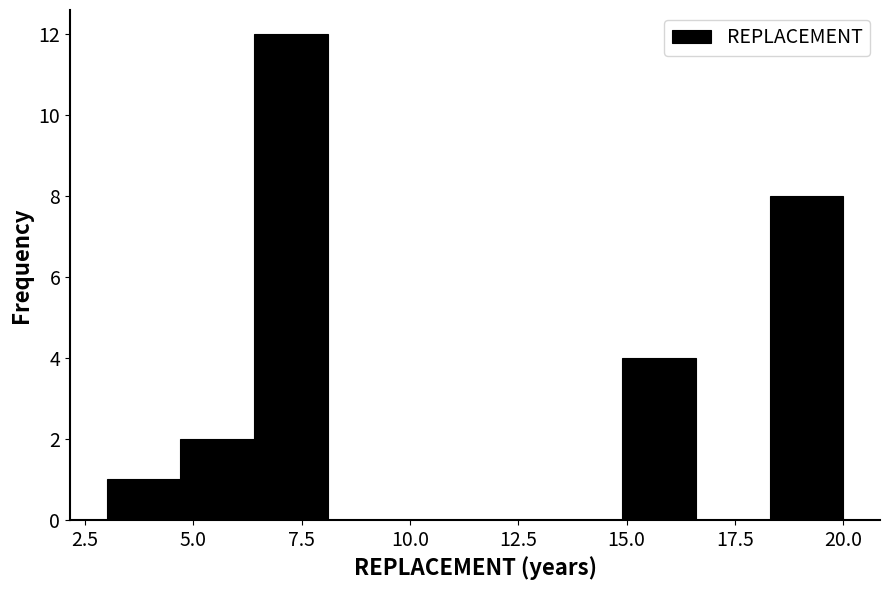

Around what value on the x-axis is the tallest bar? Give the approximate position of its centre, as read against the axis.

7.5